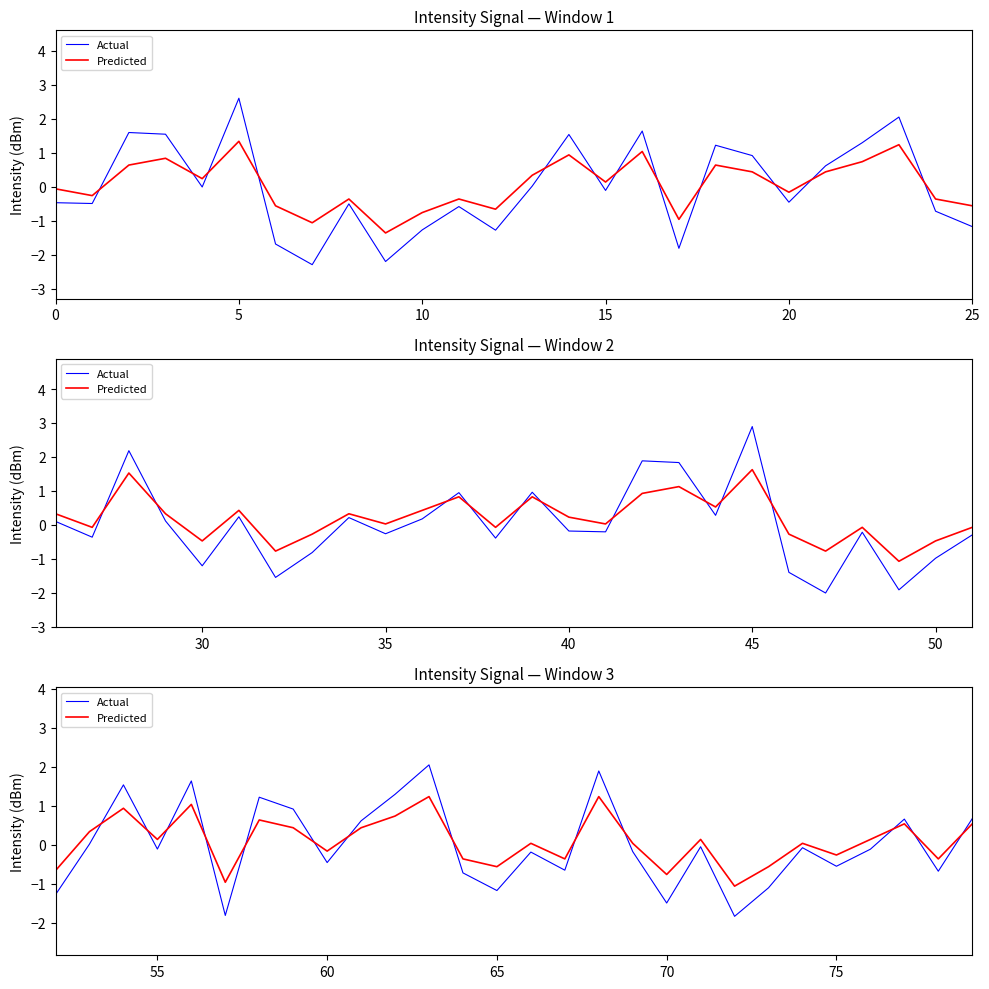

What is the average value of the Predicted series?

0.1